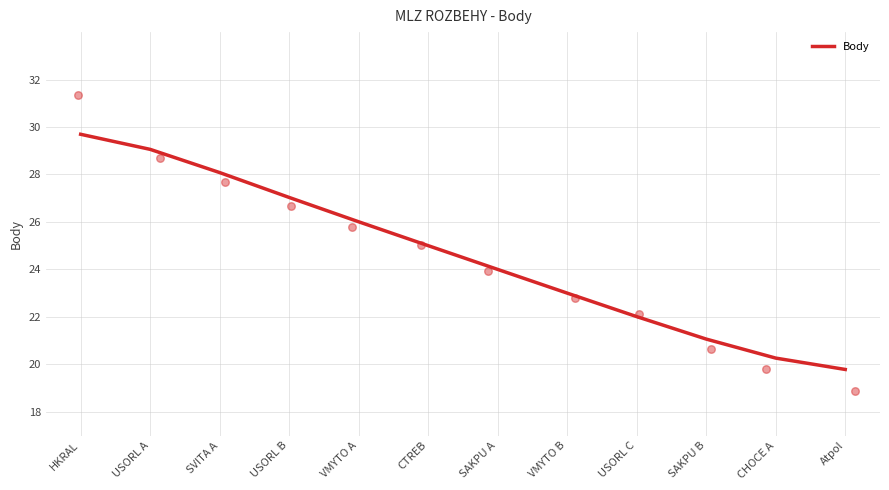

Which has a higher value, CHOCE A or SAKPU A?

SAKPU A